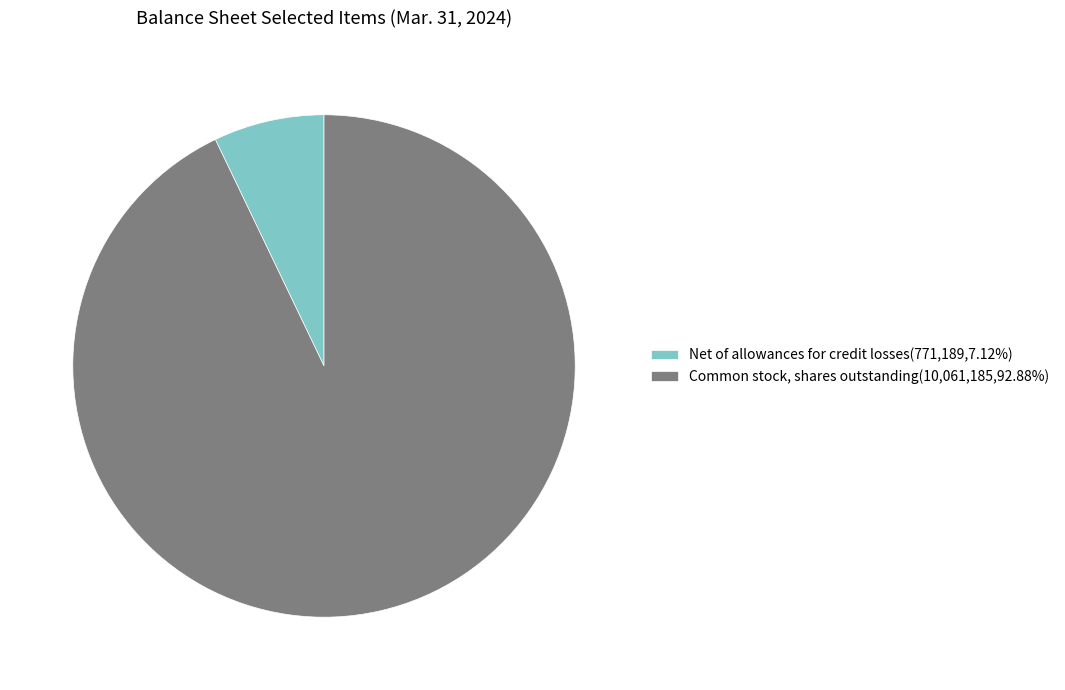

Is there any slice that represents more than half of the pie?

Yes